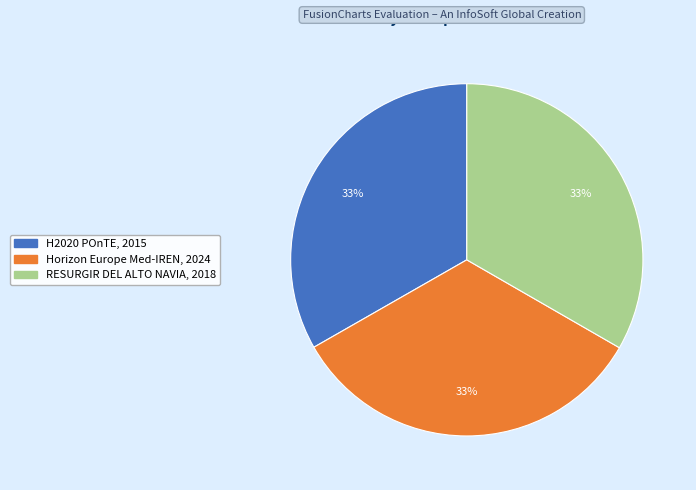

Approximately how many times larger is the value at RESURGIR DEL ALTO NAVIA compared to Horizon Europe Med-IREN?

1.0